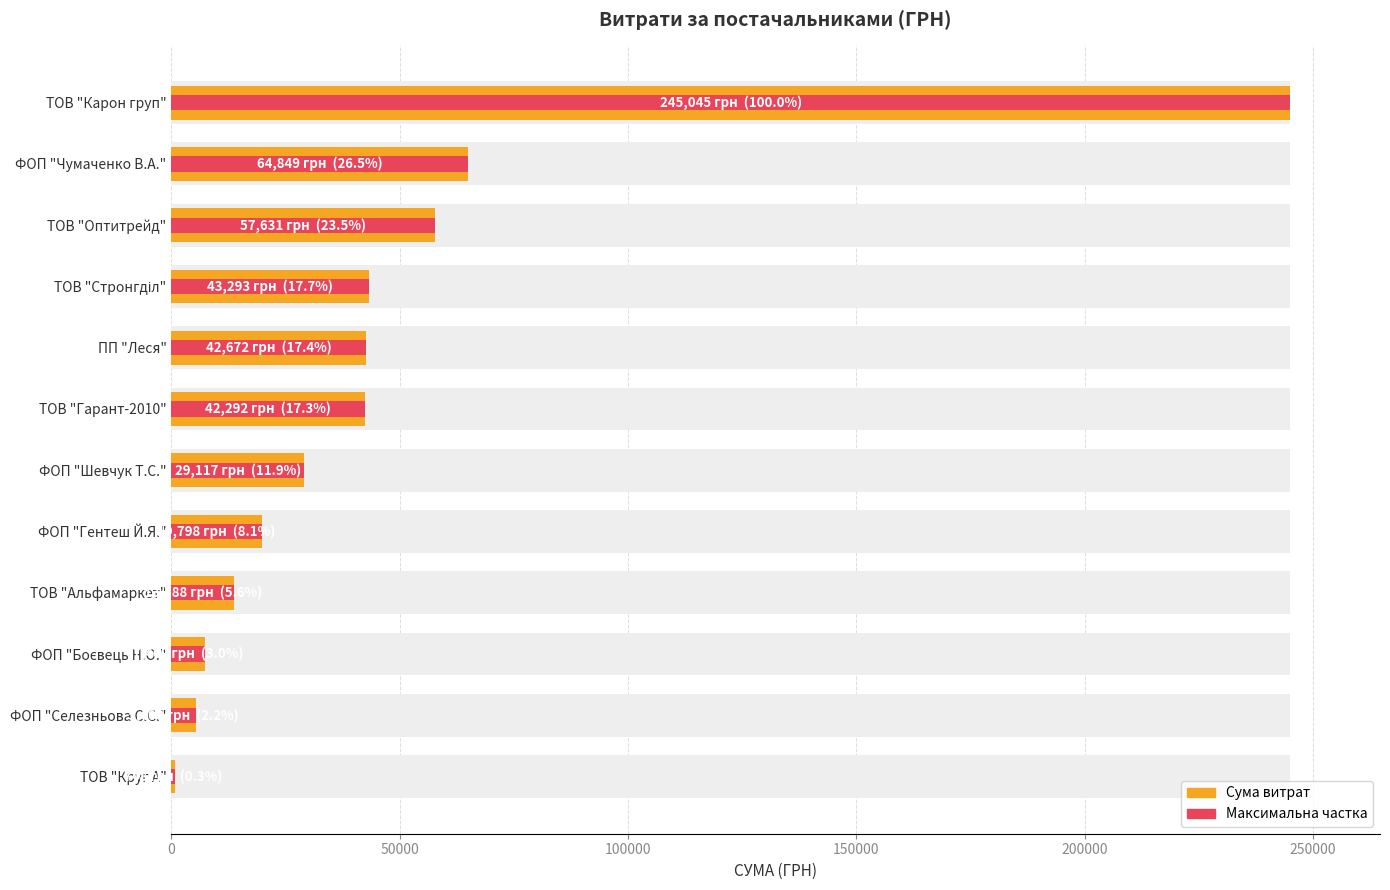

What is the lowest value of the Максимальна частка series?

748.1